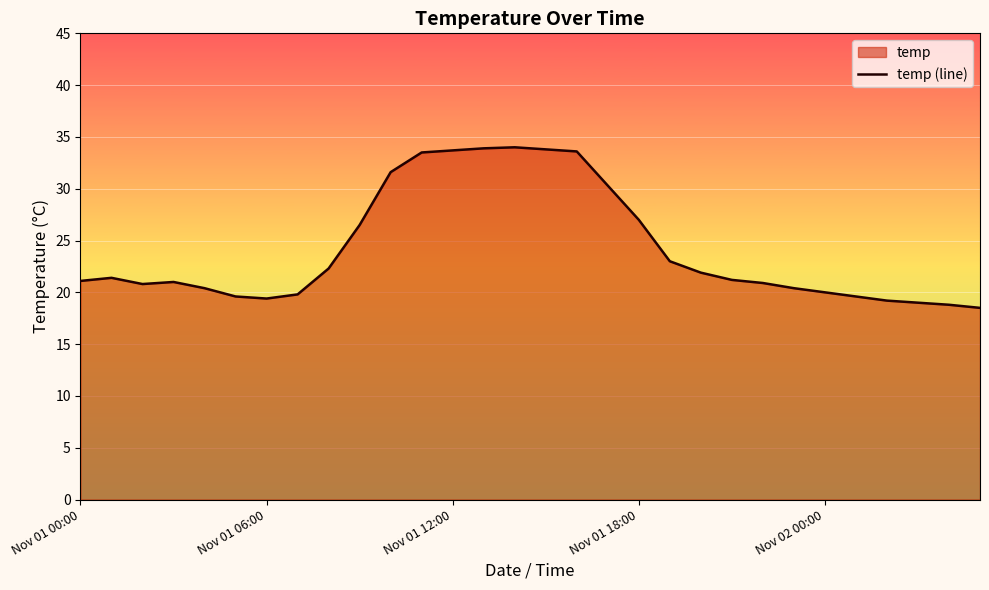

What is the change in value from 14 to 29?

-15.5